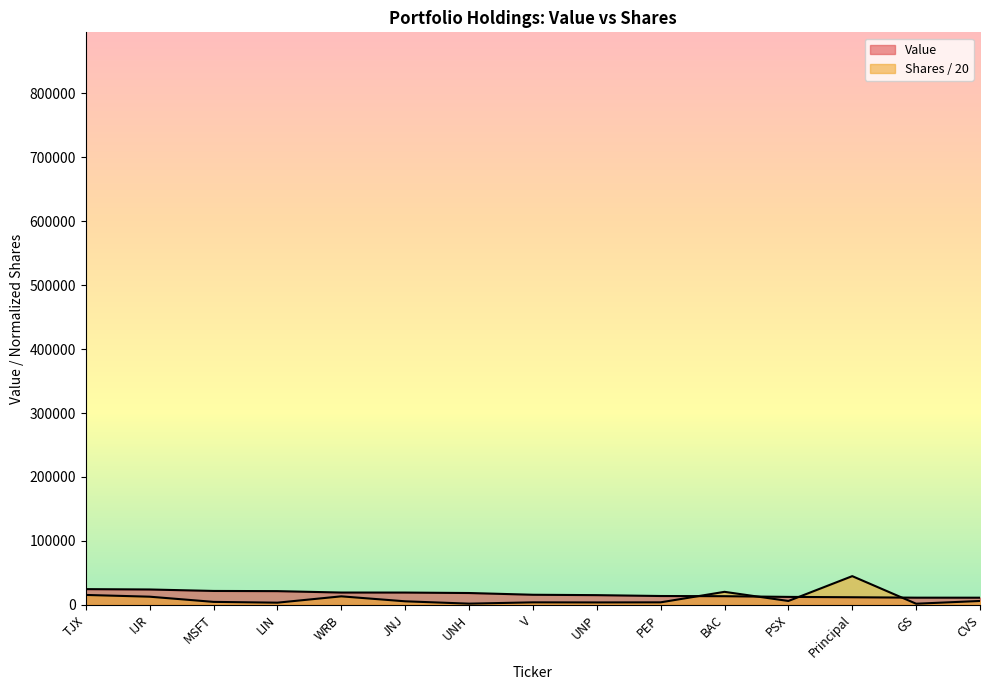

What is the sum of the Value values at PSX and WRB?

31422.0